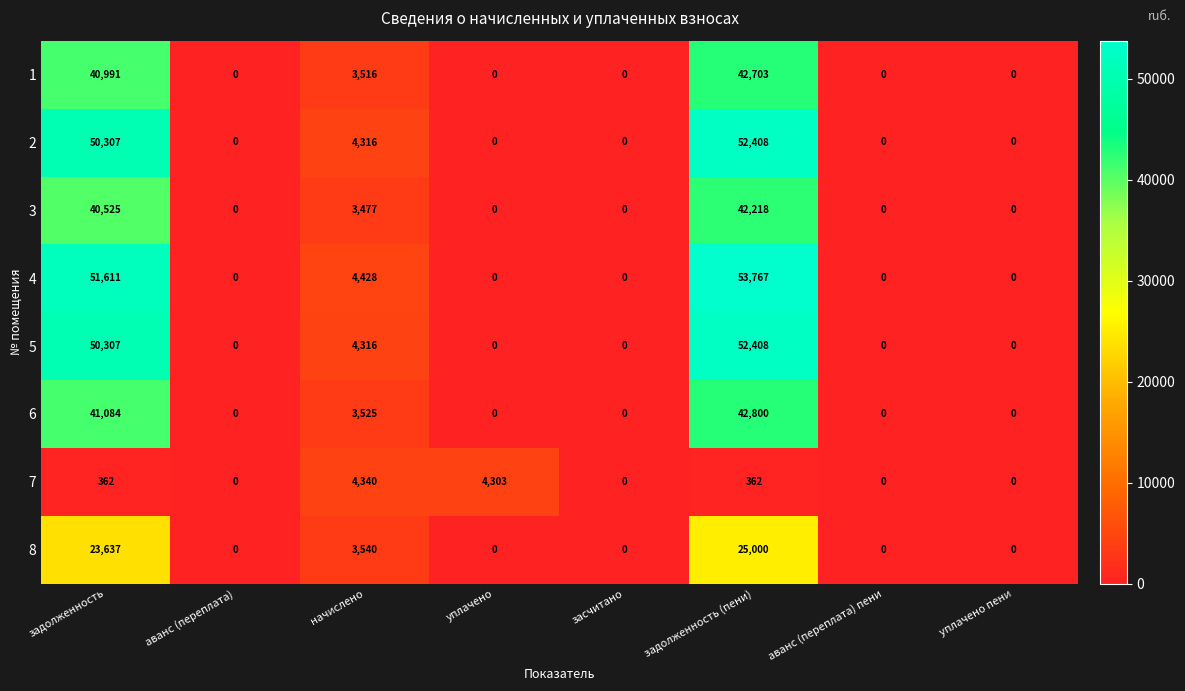

Which series changed the most between аванс (переплата) and уплачено?

7